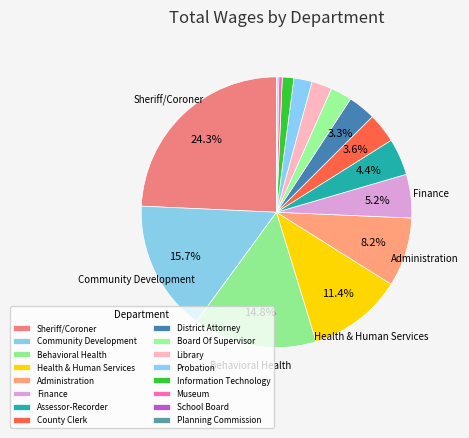

Is it true that Behavioral Health is 15% of the pie?

True